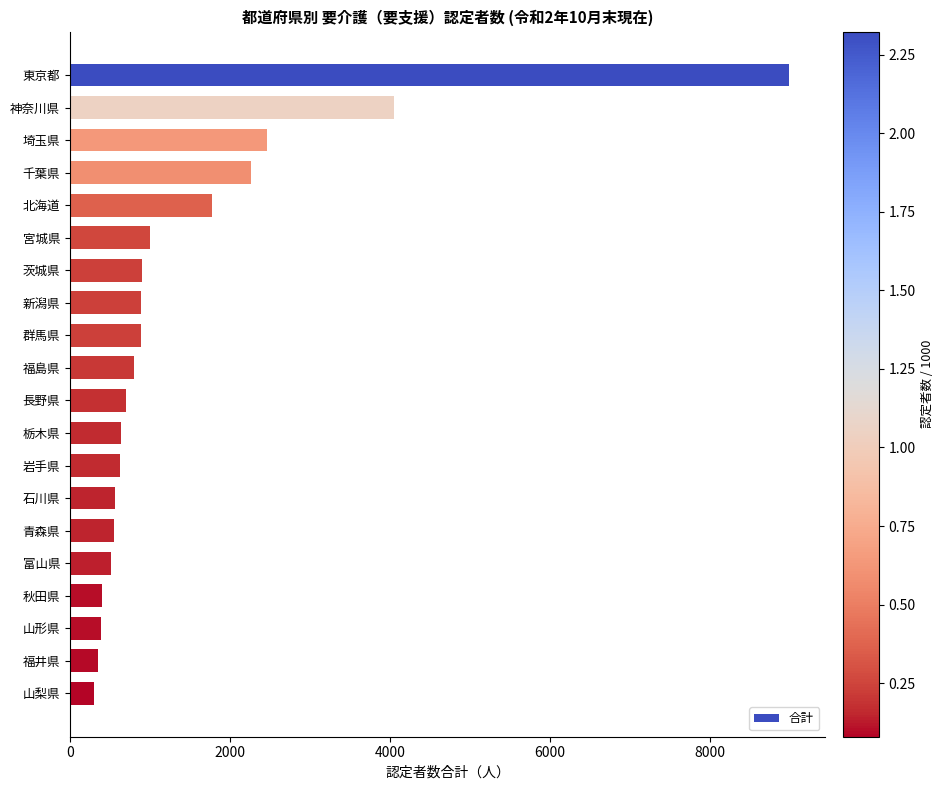

At which label is the value closest to 4650?

神奈川県